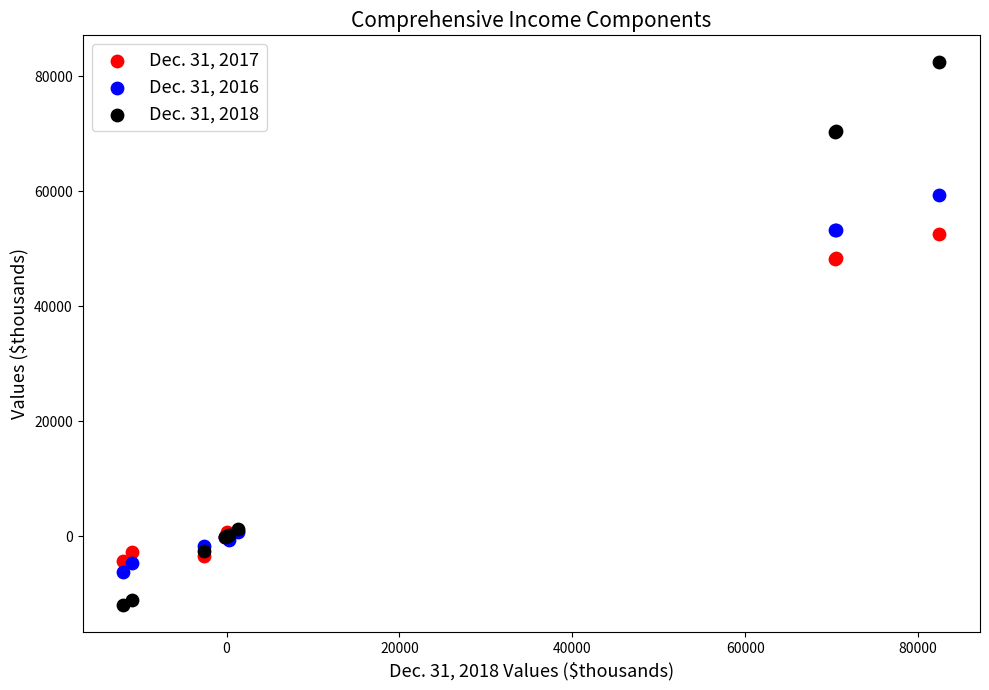

Which series contains the lowest Y value?

Dec. 31, 2018